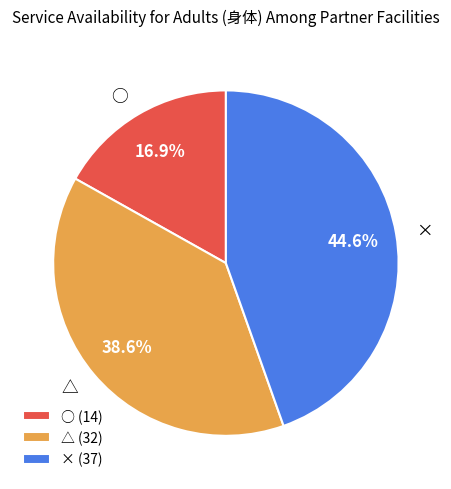

Approximately how many times larger is the value at × compared to ○?

2.6